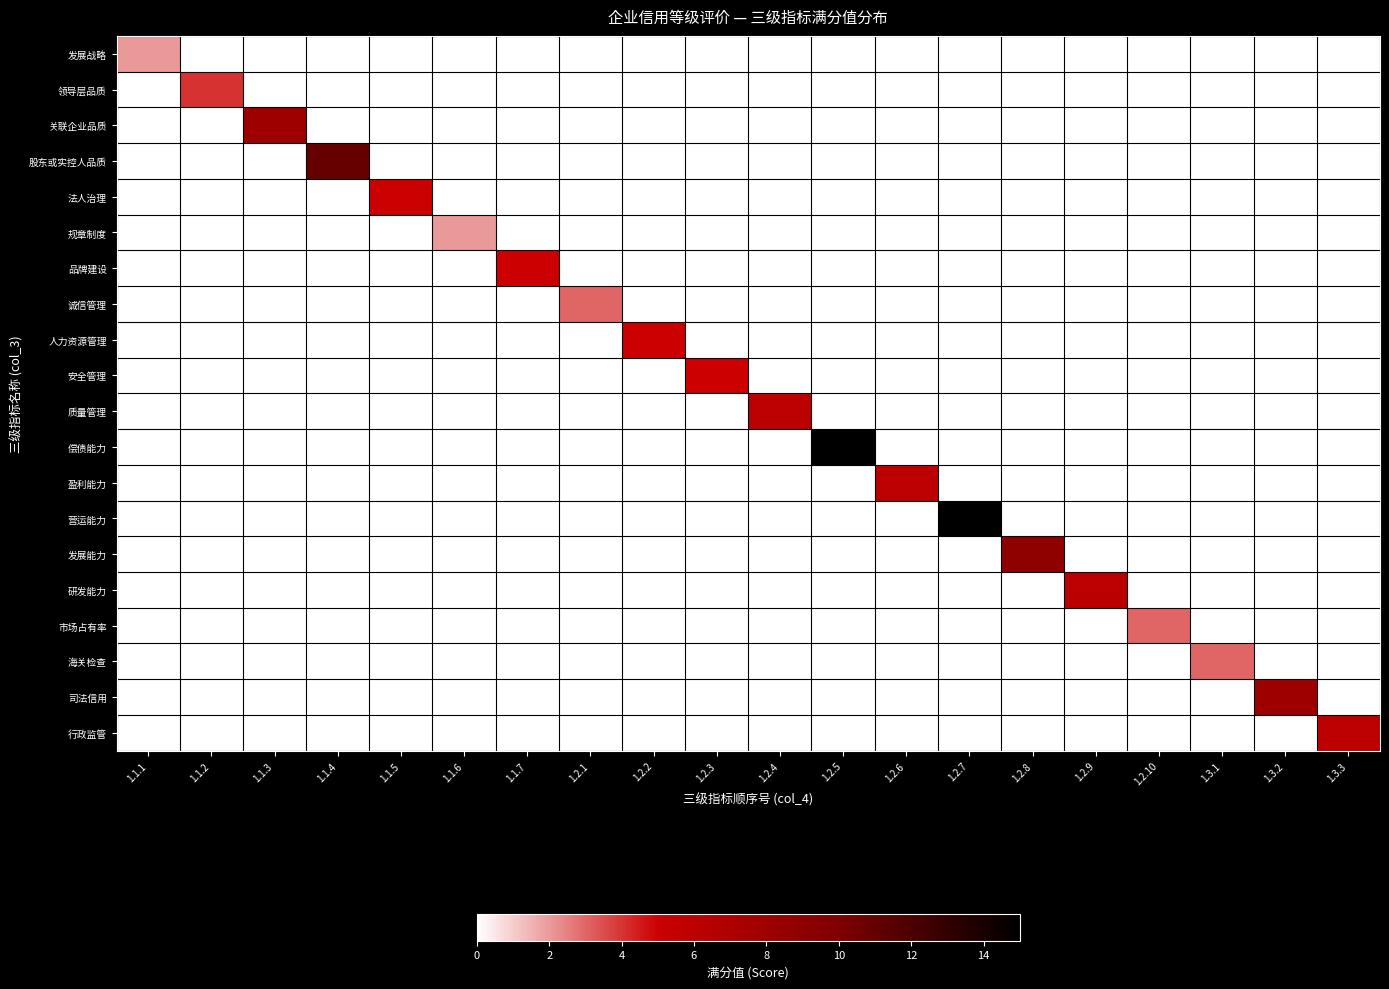

Reading left to right, what are all the values shown in this chart?

发展战略: 1.1.1=2	1.1.2=0	1.1.3=0	1.1.4=0	1.1.5=0	1.1.6=0	1.1.7=0	1.2.1=0	1.2.2=0	1.2.3=0	1.2.4=0	1.2.5=0	1.2.6=0	1.2.7=0	1.2.8=0	1.2.9=0	1.2.10=0	1.3.1=0	1.3.2=0	1.3.3=0
领导层品质: 1.1.1=0	1.1.2=4	1.1.3=0	1.1.4=0	1.1.5=0	1.1.6=0	1.1.7=0	1.2.1=0	1.2.2=0	1.2.3=0	1.2.4=0	1.2.5=0	1.2.6=0	1.2.7=0	1.2.8=0	1.2.9=0	1.2.10=0	1.3.1=0	1.3.2=0	1.3.3=0
关联企业品质: 1.1.1=0	1.1.2=0	1.1.3=8	1.1.4=0	1.1.5=0	1.1.6=0	1.1.7=0	1.2.1=0	1.2.2=0	1.2.3=0	1.2.4=0	1.2.5=0	1.2.6=0	1.2.7=0	1.2.8=0	1.2.9=0	1.2.10=0	1.3.1=0	1.3.2=0	1.3.3=0
股东或实控人品质: 1.1.1=0	1.1.2=0	1.1.3=0	1.1.4=11	1.1.5=0	1.1.6=0	1.1.7=0	1.2.1=0	1.2.2=0	1.2.3=0	1.2.4=0	1.2.5=0	1.2.6=0	1.2.7=0	1.2.8=0	1.2.9=0	1.2.10=0	1.3.1=0	1.3.2=0	1.3.3=0
法人治理: 1.1.1=0	1.1.2=0	1.1.3=0	1.1.4=0	1.1.5=5	1.1.6=0	1.1.7=0	1.2.1=0	1.2.2=0	1.2.3=0	1.2.4=0	1.2.5=0	1.2.6=0	1.2.7=0	1.2.8=0	1.2.9=0	1.2.10=0	1.3.1=0	1.3.2=0	1.3.3=0
规章制度: 1.1.1=0	1.1.2=0	1.1.3=0	1.1.4=0	1.1.5=0	1.1.6=2	1.1.7=0	1.2.1=0	1.2.2=0	1.2.3=0	1.2.4=0	1.2.5=0	1.2.6=0	1.2.7=0	1.2.8=0	1.2.9=0	1.2.10=0	1.3.1=0	1.3.2=0	1.3.3=0
品牌建设: 1.1.1=0	1.1.2=0	1.1.3=0	1.1.4=0	1.1.5=0	1.1.6=0	1.1.7=5	1.2.1=0	1.2.2=0	1.2.3=0	1.2.4=0	1.2.5=0	1.2.6=0	1.2.7=0	1.2.8=0	1.2.9=0	1.2.10=0	1.3.1=0	1.3.2=0	1.3.3=0
诚信管理: 1.1.1=0	1.1.2=0	1.1.3=0	1.1.4=0	1.1.5=0	1.1.6=0	1.1.7=0	1.2.1=3	1.2.2=0	1.2.3=0	1.2.4=0	1.2.5=0	1.2.6=0	1.2.7=0	1.2.8=0	1.2.9=0	1.2.10=0	1.3.1=0	1.3.2=0	1.3.3=0
人力资源管理: 1.1.1=0	1.1.2=0	1.1.3=0	1.1.4=0	1.1.5=0	1.1.6=0	1.1.7=0	1.2.1=0	1.2.2=5	1.2.3=0	1.2.4=0	1.2.5=0	1.2.6=0	1.2.7=0	1.2.8=0	1.2.9=0	1.2.10=0	1.3.1=0	1.3.2=0	1.3.3=0
安全管理: 1.1.1=0	1.1.2=0	1.1.3=0	1.1.4=0	1.1.5=0	1.1.6=0	1.1.7=0	1.2.1=0	1.2.2=0	1.2.3=5	1.2.4=0	1.2.5=0	1.2.6=0	1.2.7=0	1.2.8=0	1.2.9=0	1.2.10=0	1.3.1=0	1.3.2=0	1.3.3=0
质量管理: 1.1.1=0	1.1.2=0	1.1.3=0	1.1.4=0	1.1.5=0	1.1.6=0	1.1.7=0	1.2.1=0	1.2.2=0	1.2.3=0	1.2.4=6	1.2.5=0	1.2.6=0	1.2.7=0	1.2.8=0	1.2.9=0	1.2.10=0	1.3.1=0	1.3.2=0	1.3.3=0
偿债能力: 1.1.1=0	1.1.2=0	1.1.3=0	1.1.4=0	1.1.5=0	1.1.6=0	1.1.7=0	1.2.1=0	1.2.2=0	1.2.3=0	1.2.4=0	1.2.5=15	1.2.6=0	1.2.7=0	1.2.8=0	1.2.9=0	1.2.10=0	1.3.1=0	1.3.2=0	1.3.3=0
盈利能力: 1.1.1=0	1.1.2=0	1.1.3=0	1.1.4=0	1.1.5=0	1.1.6=0	1.1.7=0	1.2.1=0	1.2.2=0	1.2.3=0	1.2.4=0	1.2.5=0	1.2.6=6	1.2.7=0	1.2.8=0	1.2.9=0	1.2.10=0	1.3.1=0	1.3.2=0	1.3.3=0
营运能力: 1.1.1=0	1.1.2=0	1.1.3=0	1.1.4=0	1.1.5=0	1.1.6=0	1.1.7=0	1.2.1=0	1.2.2=0	1.2.3=0	1.2.4=0	1.2.5=0	1.2.6=0	1.2.7=15	1.2.8=0	1.2.9=0	1.2.10=0	1.3.1=0	1.3.2=0	1.3.3=0
发展能力: 1.1.1=0	1.1.2=0	1.1.3=0	1.1.4=0	1.1.5=0	1.1.6=0	1.1.7=0	1.2.1=0	1.2.2=0	1.2.3=0	1.2.4=0	1.2.5=0	1.2.6=0	1.2.7=0	1.2.8=9	1.2.9=0	1.2.10=0	1.3.1=0	1.3.2=0	1.3.3=0
研发能力: 1.1.1=0	1.1.2=0	1.1.3=0	1.1.4=0	1.1.5=0	1.1.6=0	1.1.7=0	1.2.1=0	1.2.2=0	1.2.3=0	1.2.4=0	1.2.5=0	1.2.6=0	1.2.7=0	1.2.8=0	1.2.9=6	1.2.10=0	1.3.1=0	1.3.2=0	1.3.3=0
市场占有率: 1.1.1=0	1.1.2=0	1.1.3=0	1.1.4=0	1.1.5=0	1.1.6=0	1.1.7=0	1.2.1=0	1.2.2=0	1.2.3=0	1.2.4=0	1.2.5=0	1.2.6=0	1.2.7=0	1.2.8=0	1.2.9=0	1.2.10=3	1.3.1=0	1.3.2=0	1.3.3=0
海关检查: 1.1.1=0	1.1.2=0	1.1.3=0	1.1.4=0	1.1.5=0	1.1.6=0	1.1.7=0	1.2.1=0	1.2.2=0	1.2.3=0	1.2.4=0	1.2.5=0	1.2.6=0	1.2.7=0	1.2.8=0	1.2.9=0	1.2.10=0	1.3.1=3	1.3.2=0	1.3.3=0
司法信用: 1.1.1=0	1.1.2=0	1.1.3=0	1.1.4=0	1.1.5=0	1.1.6=0	1.1.7=0	1.2.1=0	1.2.2=0	1.2.3=0	1.2.4=0	1.2.5=0	1.2.6=0	1.2.7=0	1.2.8=0	1.2.9=0	1.2.10=0	1.3.1=0	1.3.2=8	1.3.3=0
行政监管: 1.1.1=0	1.1.2=0	1.1.3=0	1.1.4=0	1.1.5=0	1.1.6=0	1.1.7=0	1.2.1=0	1.2.2=0	1.2.3=0	1.2.4=0	1.2.5=0	1.2.6=0	1.2.7=0	1.2.8=0	1.2.9=0	1.2.10=0	1.3.1=0	1.3.2=0	1.3.3=6